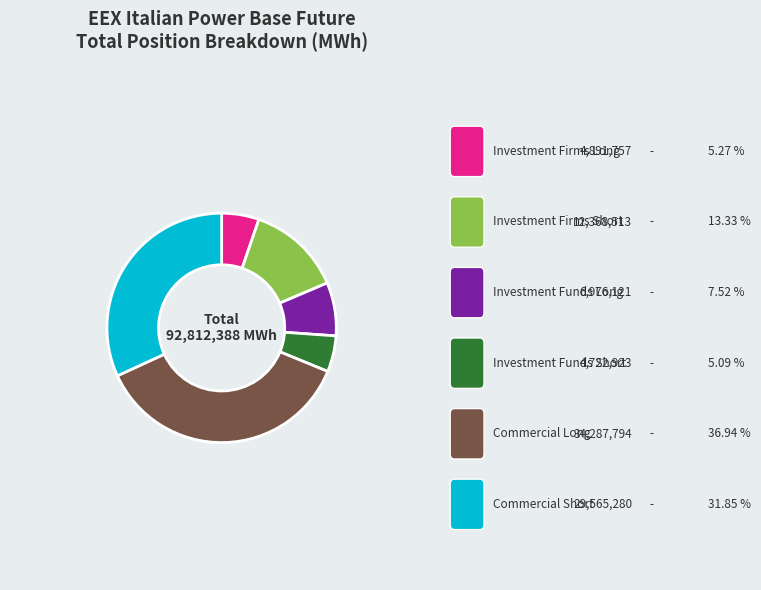

Count the number of slices in the pie.

6